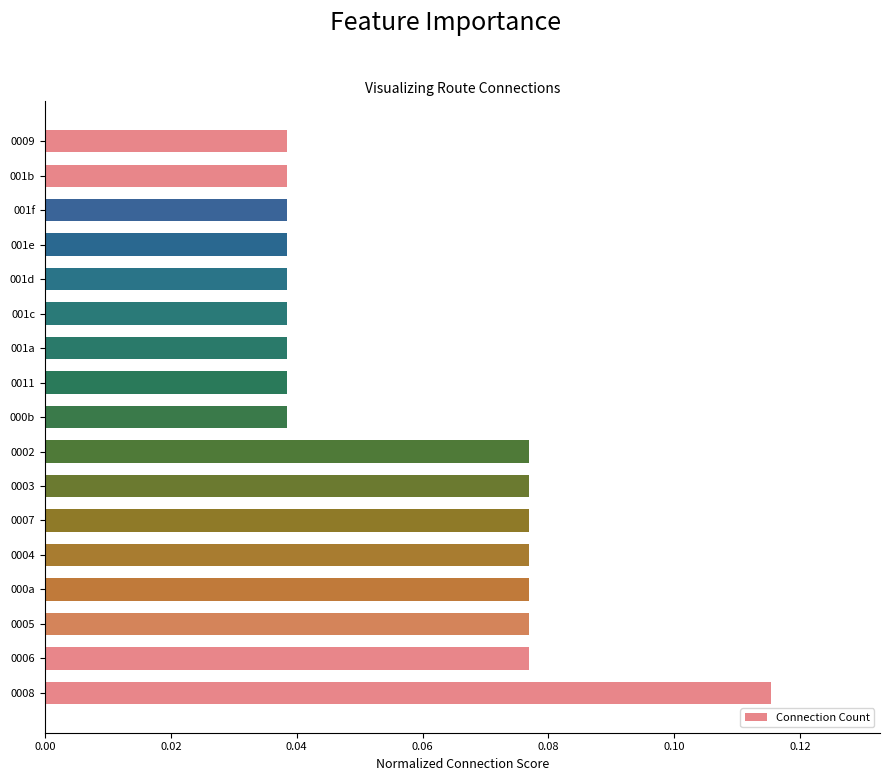

Which has a higher value, 0004 or 000b?

0004